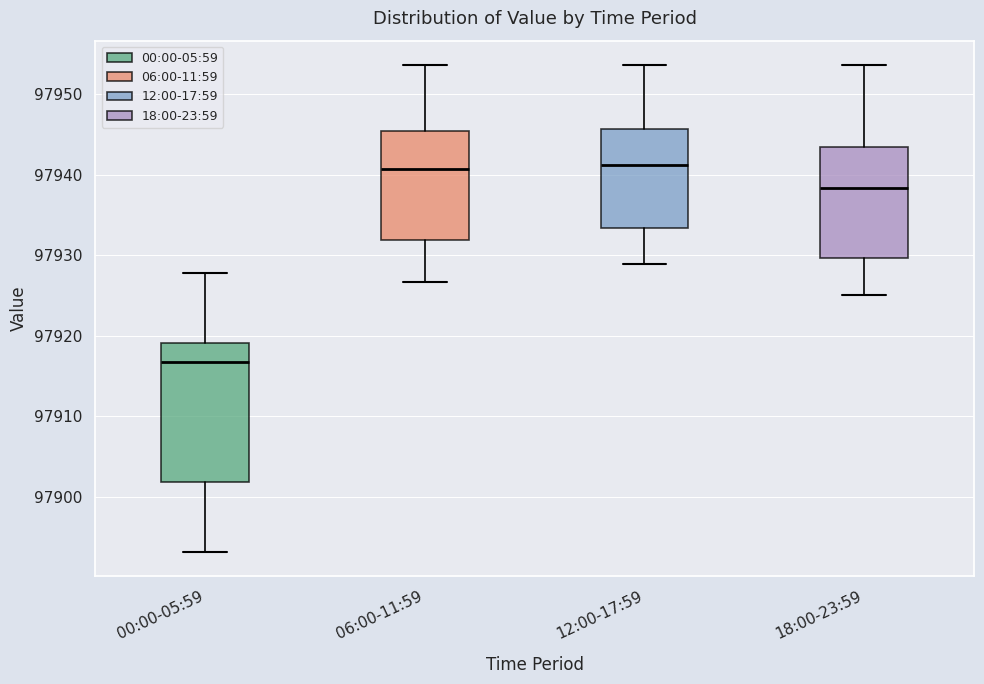

Comparing the boxes themselves (not the whiskers), which one is the tallest?

00:00-05:59